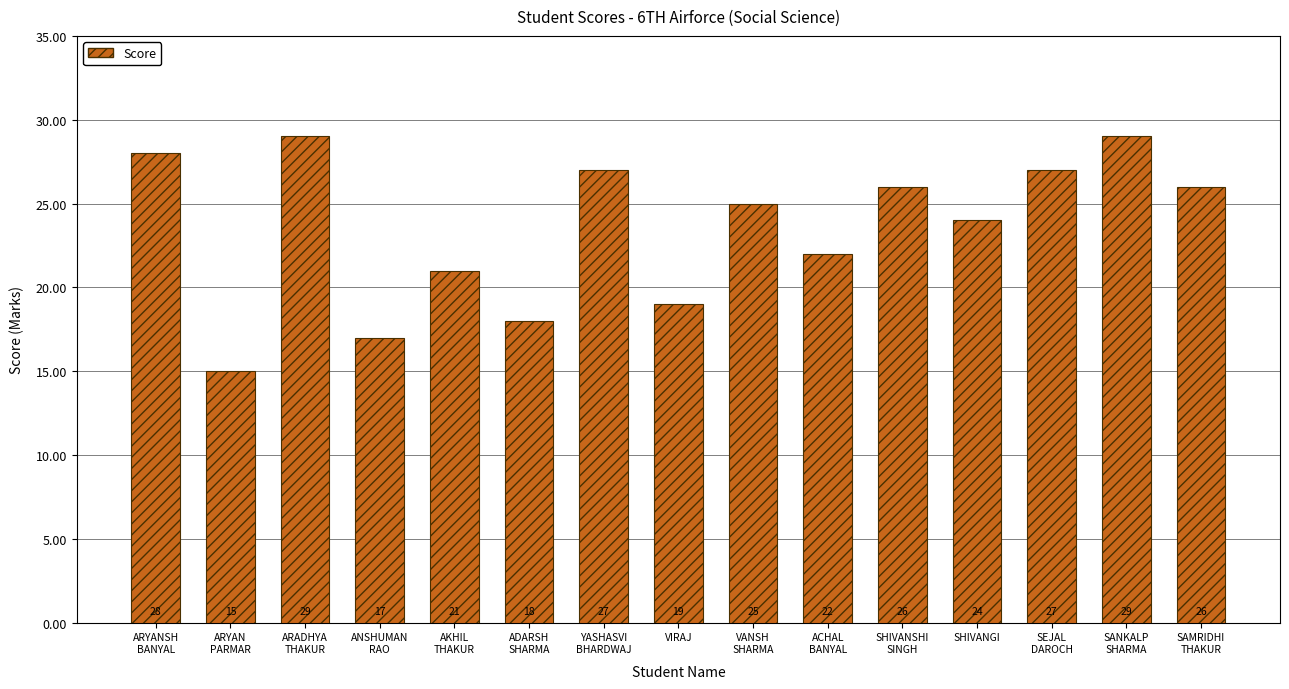

The chart shows a value of 26 at SHIVANSHI
SINGH. True or false?

True